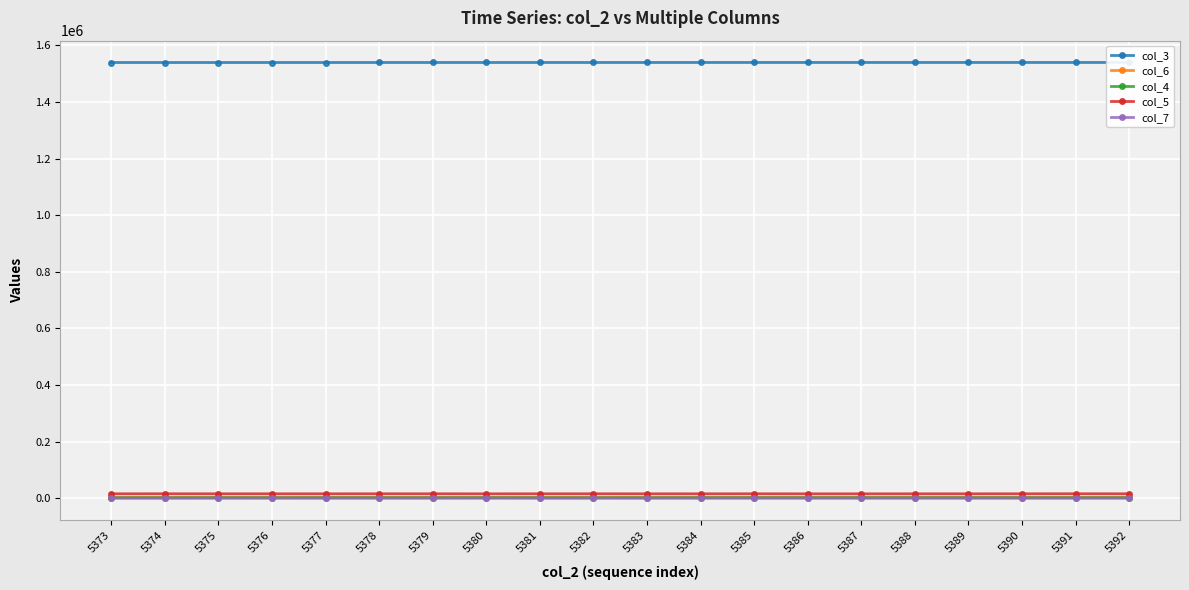

What is the difference between the maximum and minimum values in the col_3 series?

214